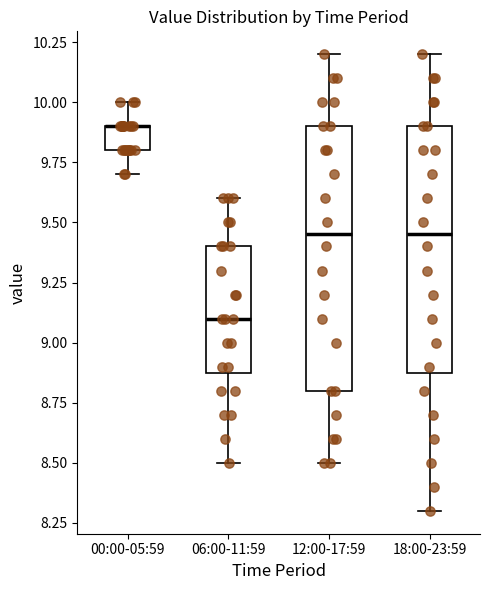

Reading left to right, read every box against the y-axis: the position of its median line, the range the box covers, and the ends of its whiskers. The values are not printed on the chart, so give them approximately, as read against the axis.

00:00-05:59: median 9.90 (drawn on the box's upper edge), box 9.80 to 9.90, whiskers 9.70 to 10.00
06:00-11:59: median 9.10, box 8.90 to 9.40, whiskers 8.50 to 9.60
12:00-17:59: median 9.45, box 8.80 to 9.90, whiskers 8.50 to 10.20
18:00-23:59: median 9.45, box 8.90 to 9.90, whiskers 8.30 to 10.20